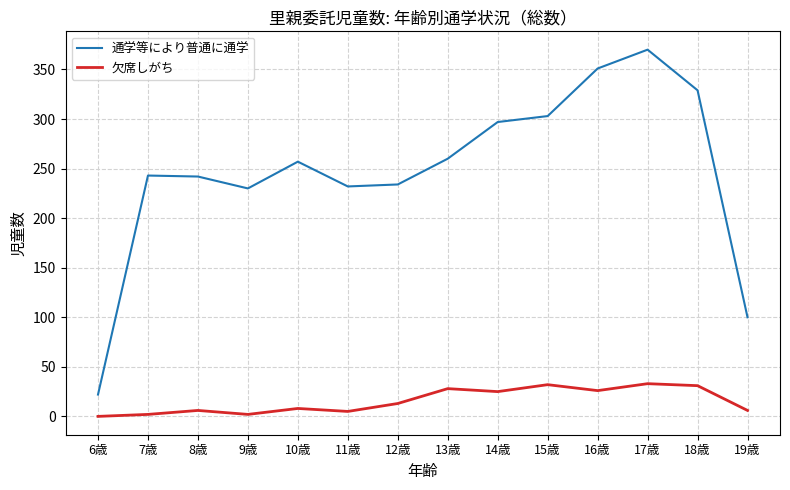

The value of 欠席しがち at 14歳 is 25. True or false?

True